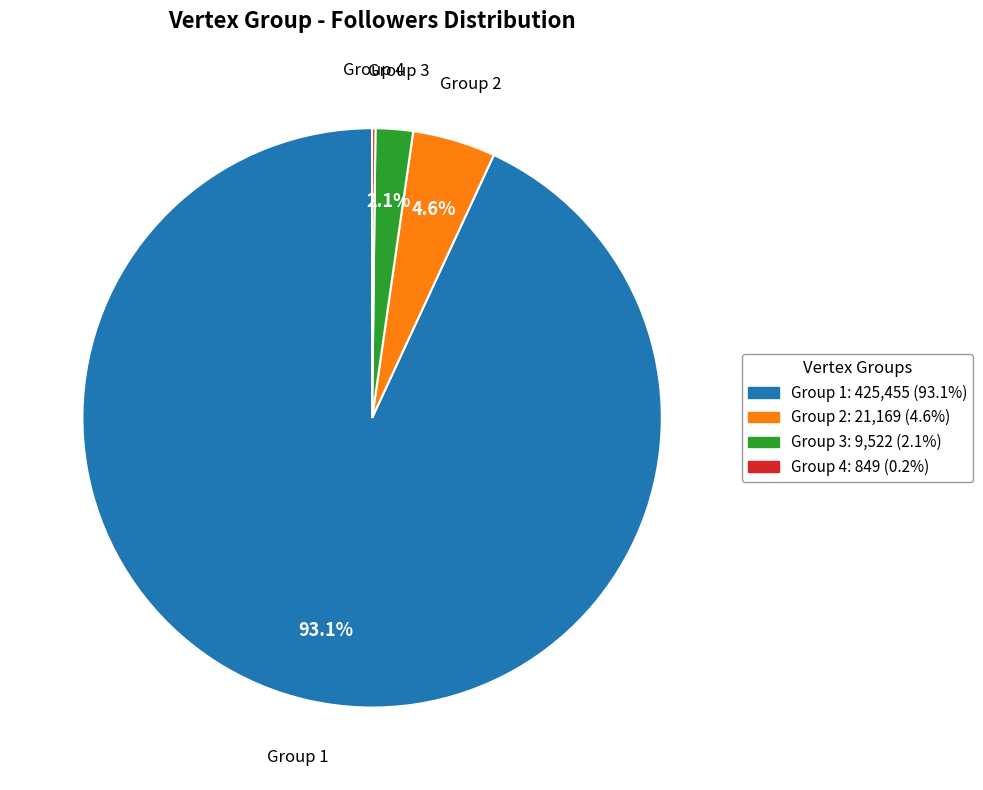

Does any single category account for the majority?

Yes